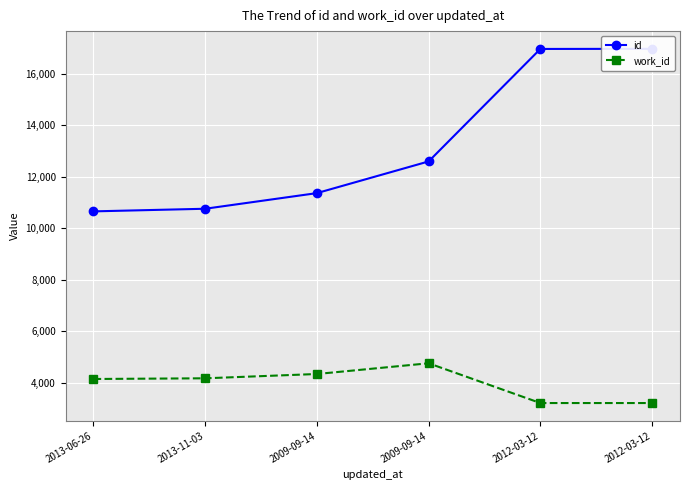

Is this an area chart (filled region under the line)?

No